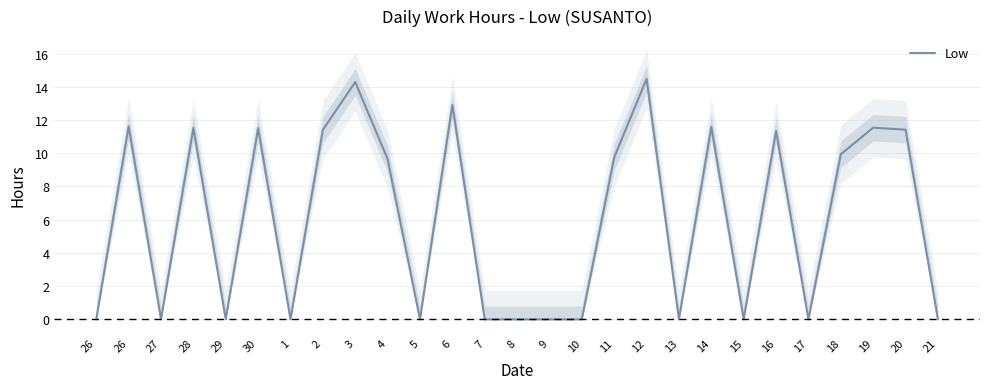

List the labels in order of value, largest first.

12, 3, 6, 26, 14, 19, 28, 30, 20, 2, 16, 18, 11, 4, 26, 27, 29, 1, 5, 7, 8, 9, 10, 13, 15, 17, 21